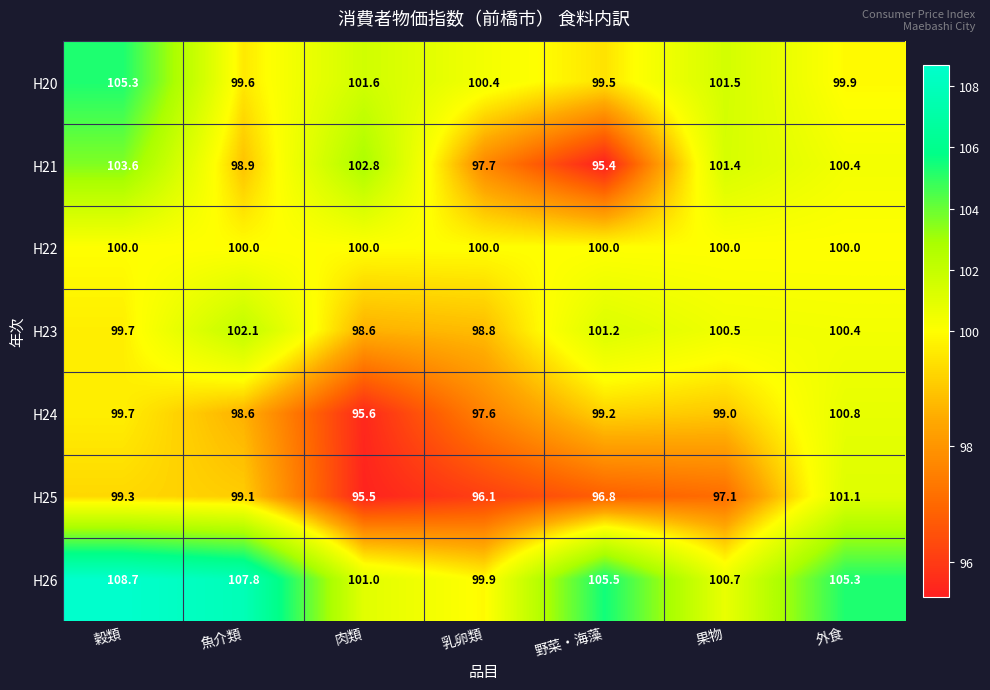

Is it true that H20 equals 144.7 at 肉類?

False